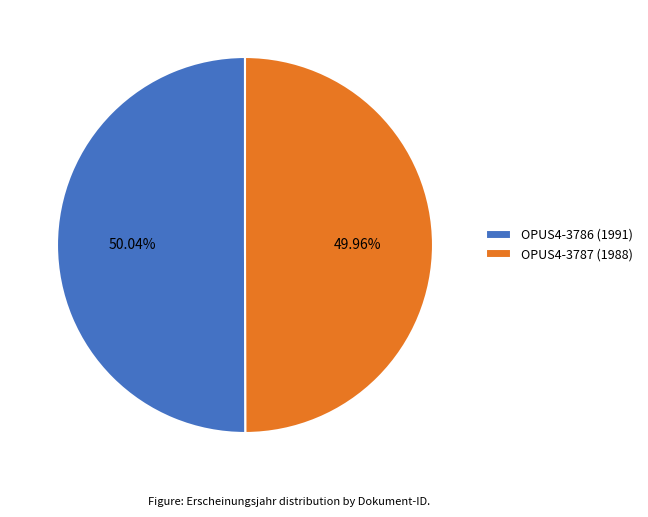

How many segments does this pie chart have?

2